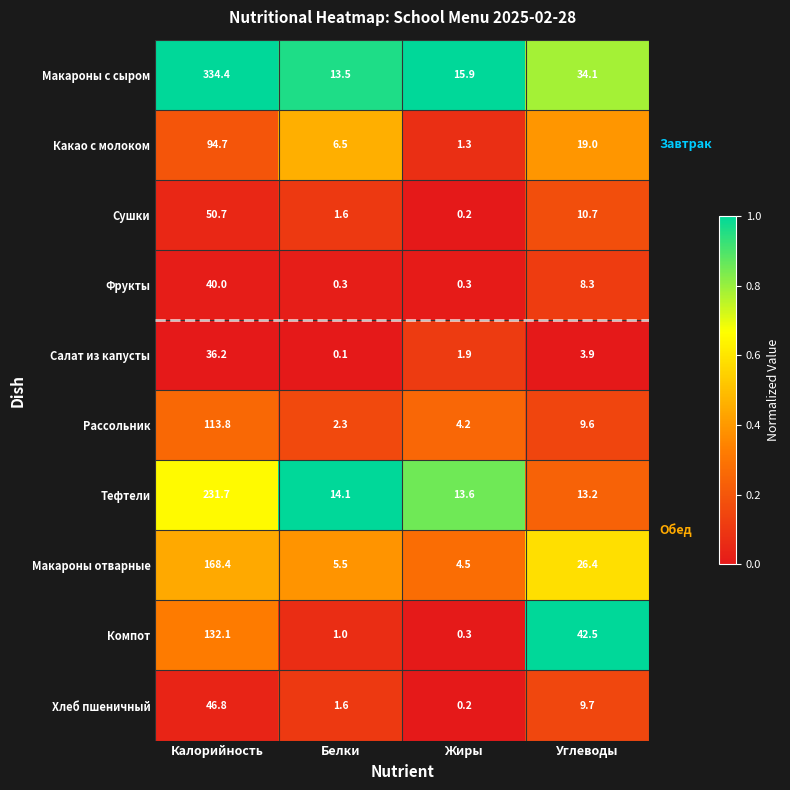

Rank the series by their maximum value, from highest to lowest.

Макароны с сыром, Тефтели, Макароны отварные, Компот, Рассольник, Какао с молоком, Сушки, Хлеб пшеничный, Фрукты, Салат из капусты